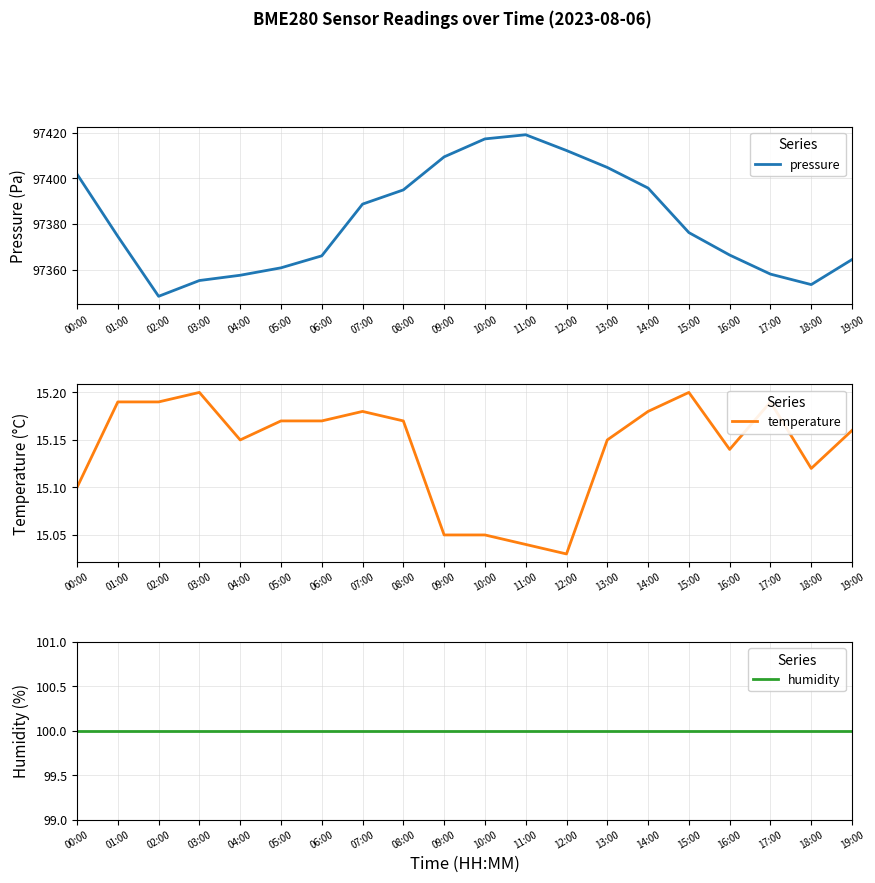

Reading left to right, extract all data points from this chart.

pressure: 00:00=97401.8	01:00=97374.6	02:00=97348.3	03:00=97355.2	04:00=97357.5	05:00=97360.8	06:00=97366.0	07:00=97388.7	08:00=97394.9	09:00=97409.4	10:00=97417.2	11:00=97419.1	12:00=97412.2	13:00=97404.8	14:00=97395.7	15:00=97376.2	16:00=97366.4	17:00=97358.0	18:00=97353.4	19:00=97364.4
temperature: 00:00=15.1	01:00=15.2	02:00=15.2	03:00=15.2	04:00=15.2	05:00=15.2	06:00=15.2	07:00=15.2	08:00=15.2	09:00=15.1	10:00=15.1	11:00=15.0	12:00=15.0	13:00=15.2	14:00=15.2	15:00=15.2	16:00=15.1	17:00=15.2	18:00=15.1	19:00=15.2
humidity: 00:00=100.0	01:00=100.0	02:00=100.0	03:00=100.0	04:00=100.0	05:00=100.0	06:00=100.0	07:00=100.0	08:00=100.0	09:00=100.0	10:00=100.0	11:00=100.0	12:00=100.0	13:00=100.0	14:00=100.0	15:00=100.0	16:00=100.0	17:00=100.0	18:00=100.0	19:00=100.0